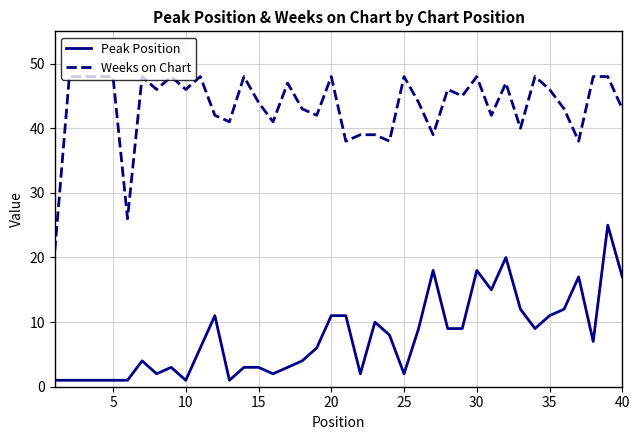

True or false: Weeks on Chart and Peak Position intersect in this chart.

False